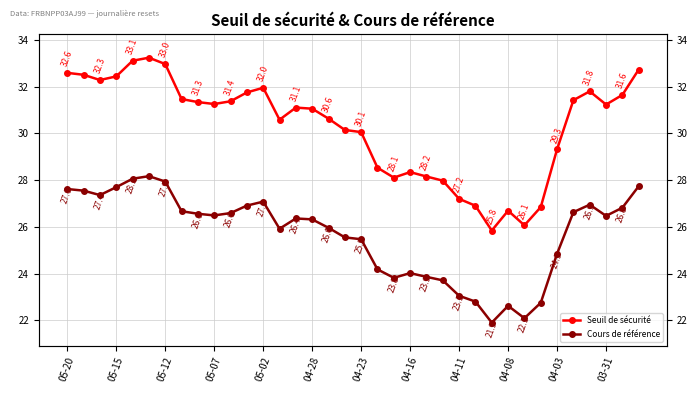

Is it true that Cours de référence equals 34.0 at 26?

False